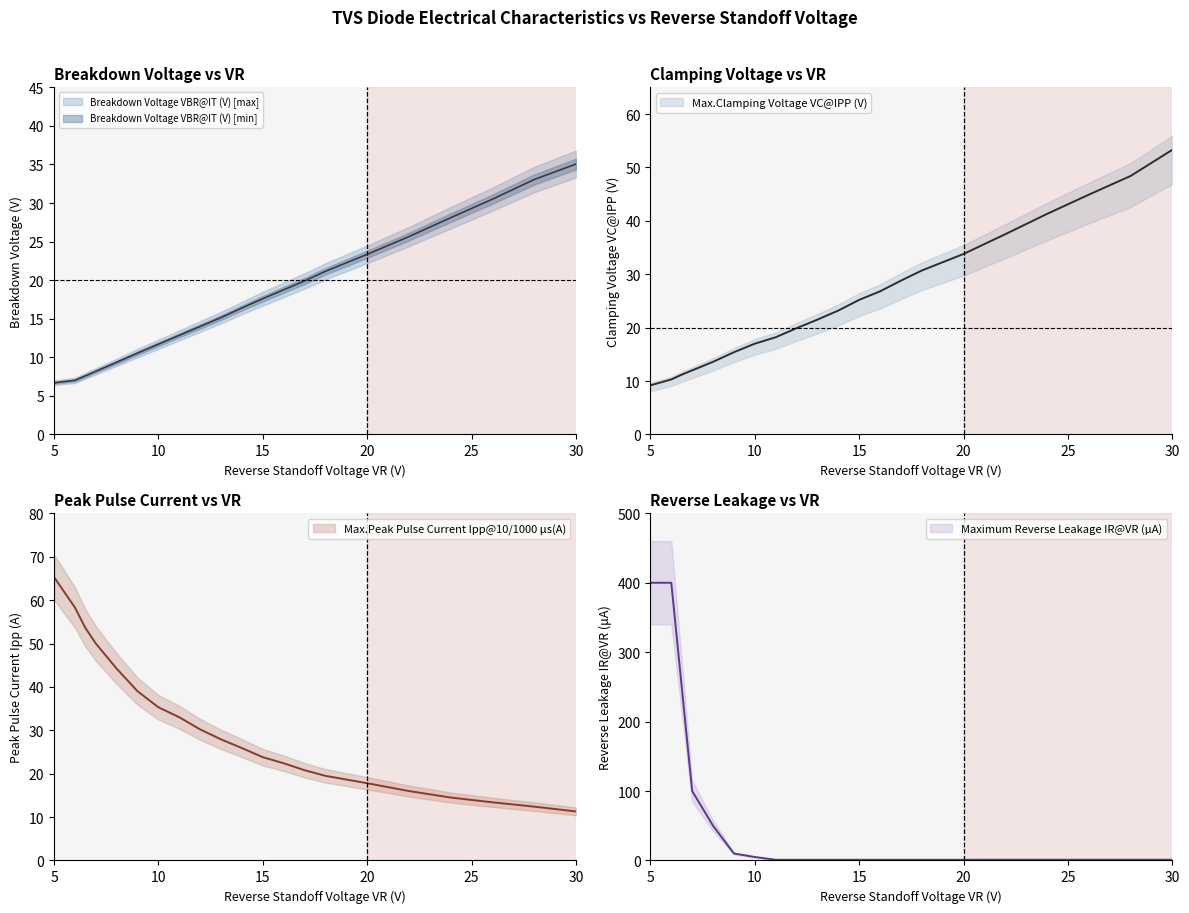

What is the difference between the second highest and second lowest values in the Breakdown Voltage VBR@IT (V) [min] series?

26.0